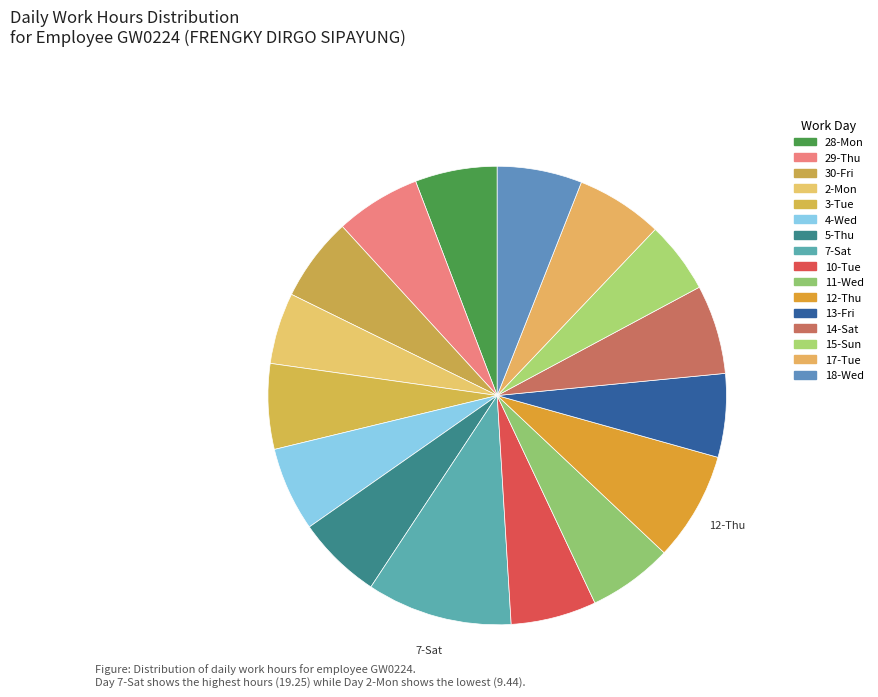

To the nearest percent, what is the combined percentage of 5-Thu and 12-Thu?

14%